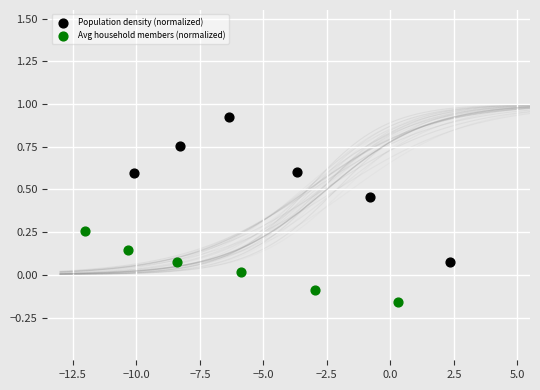

What are all the series names shown in the legend?

Population density (normalized), Avg household members (normalized)